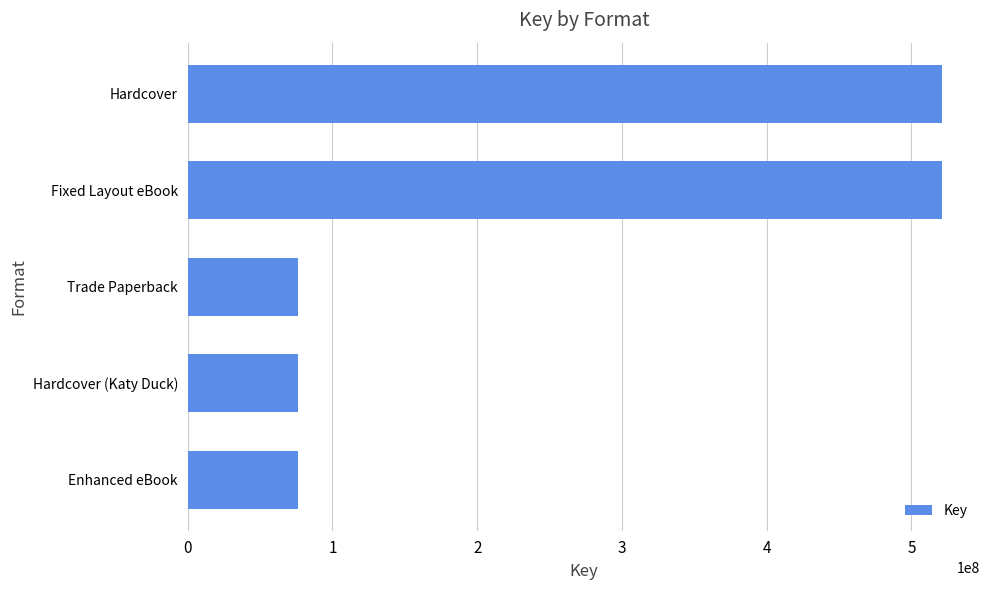

What is the greatest value displayed?

521259657